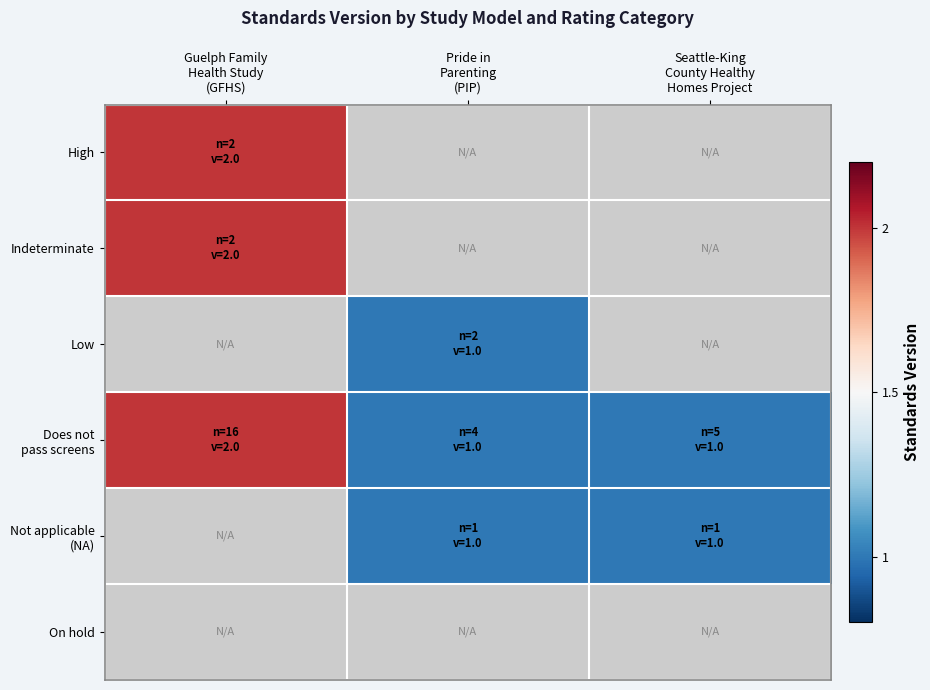

Between Seattle-King
County Healthy
Homes Project and Pride in
Parenting
(PIP), which is larger?

Pride in
Parenting
(PIP)